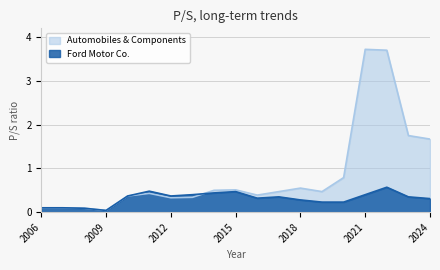

Where is Ford Motor Co. nearest to the value 0?

2009